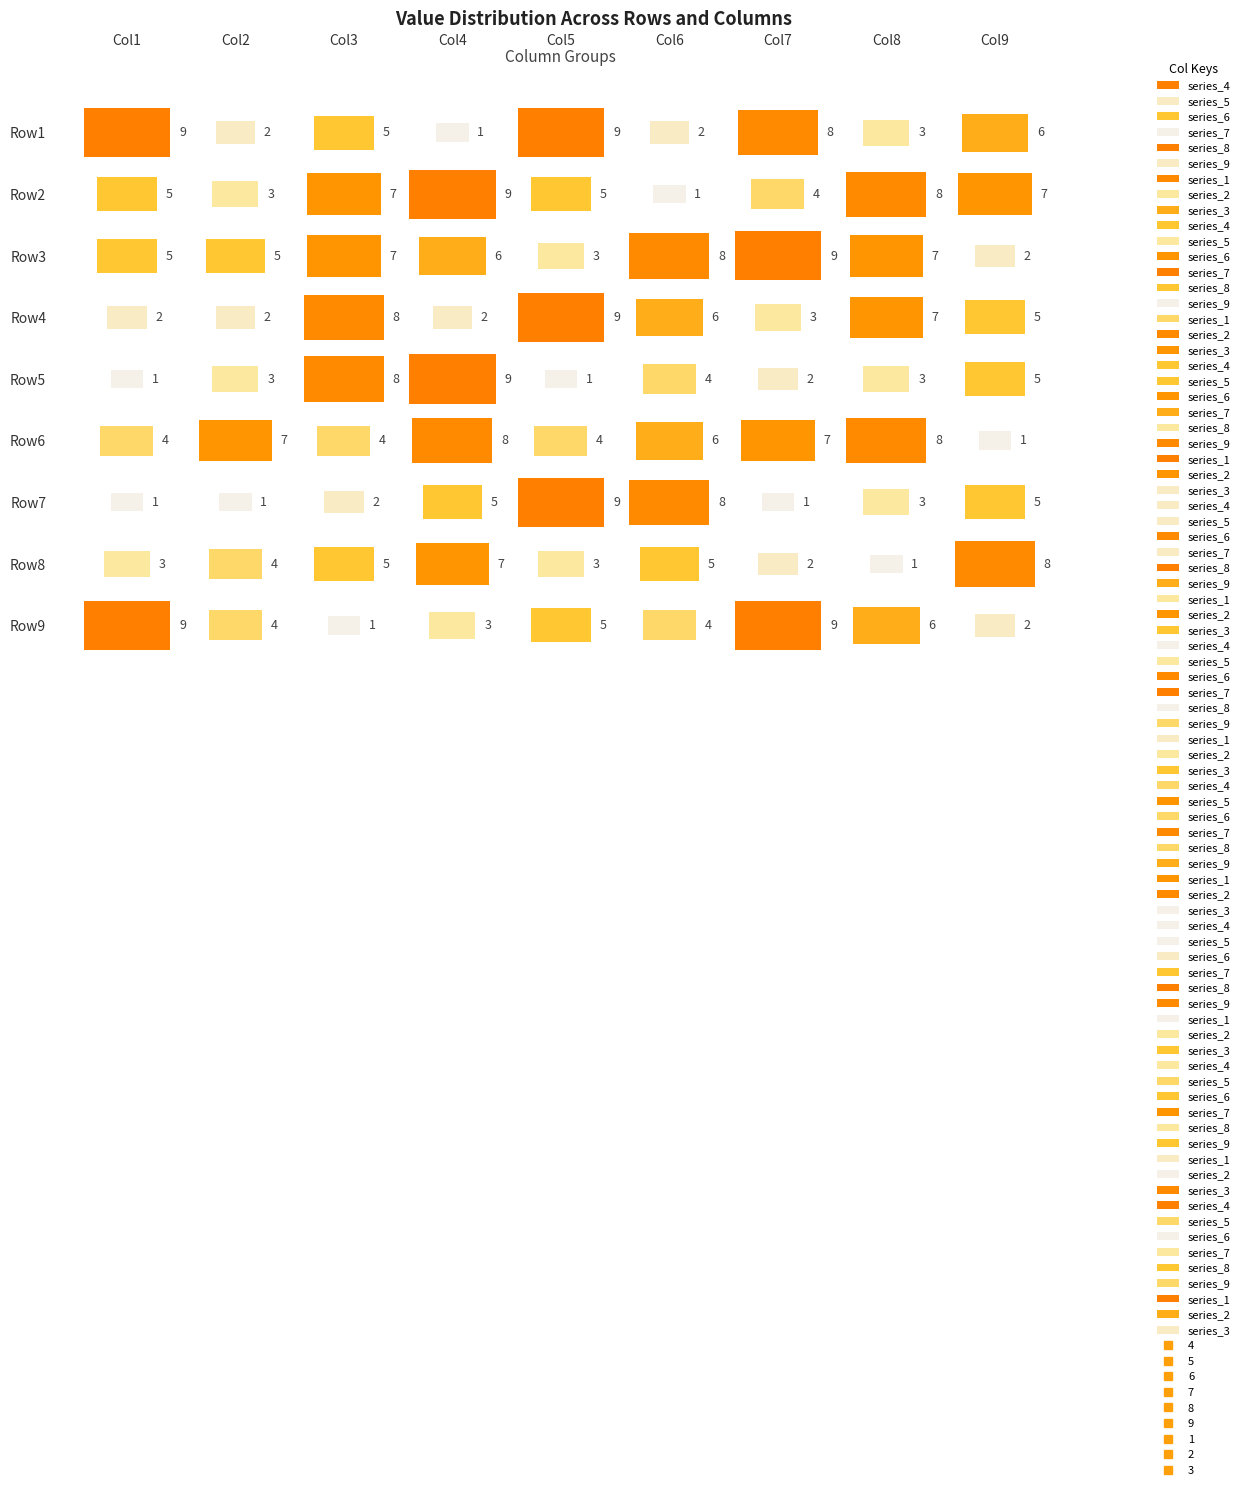

Is the value of 4 at 5 greater than the value of 6 at 8?

Yes